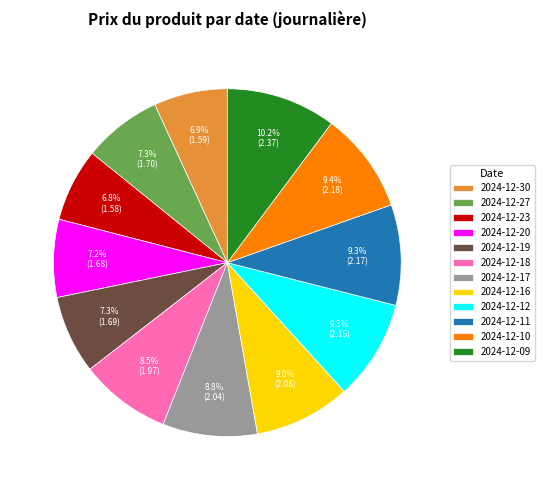

Is it true that 2024-12-18 is 19% of the pie?

False